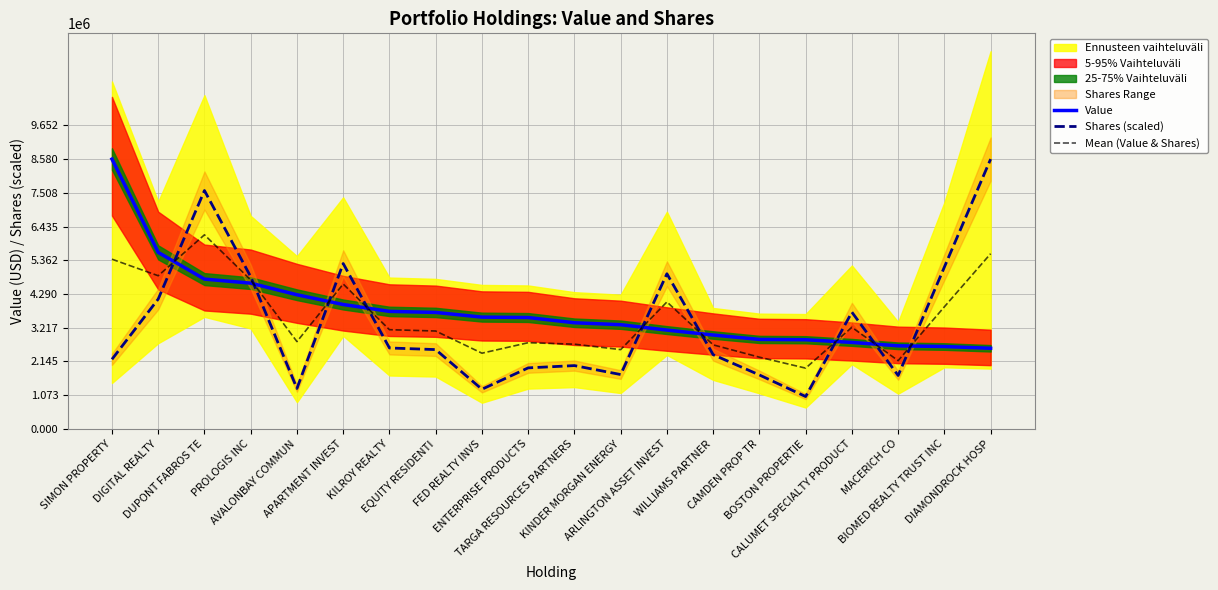

Which series has the widest spread of values?

Shares (scaled)